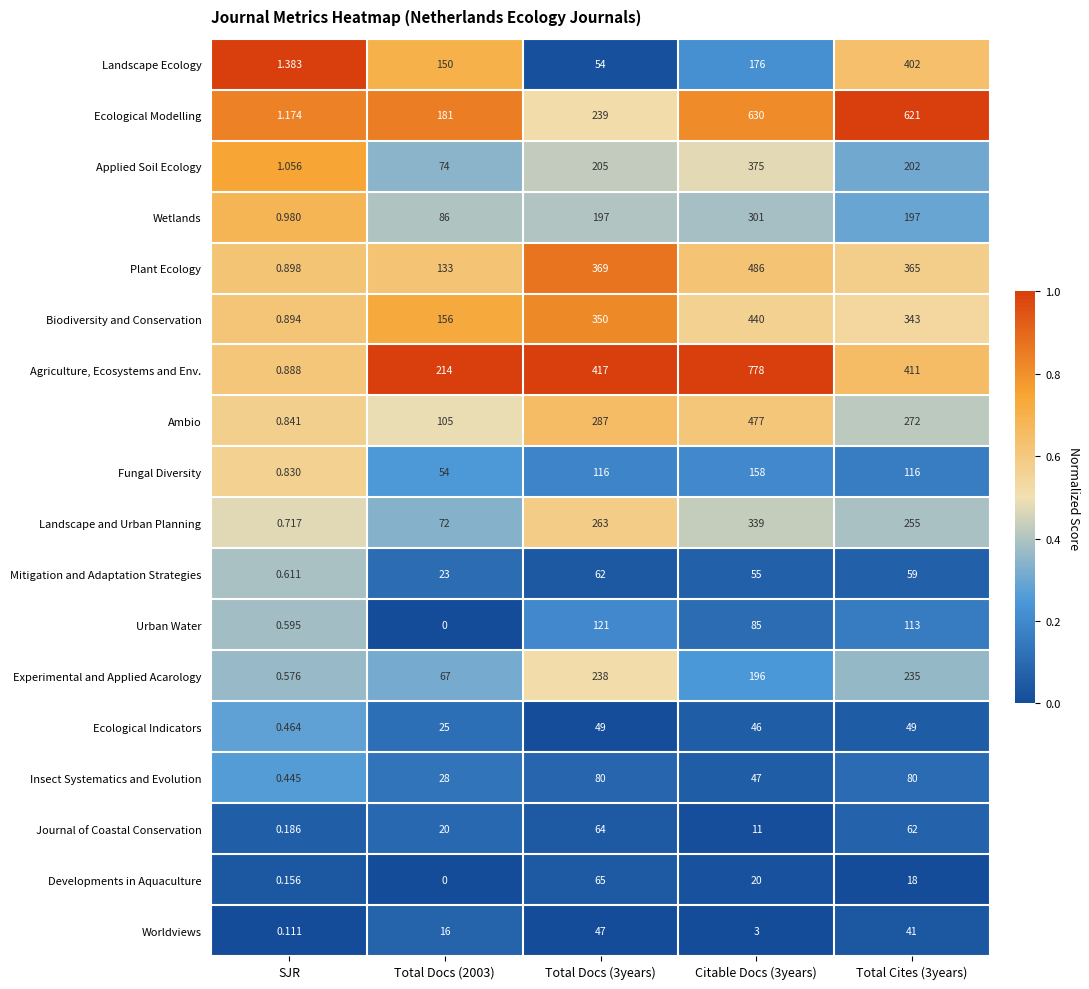

Rank the series by their maximum value, from highest to lowest.

Agriculture, Ecosystems and Env., Ecological Modelling, Plant Ecology, Ambio, Biodiversity and Conservation, Landscape Ecology, Applied Soil Ecology, Landscape and Urban Planning, Wetlands, Experimental and Applied Acarology, Fungal Diversity, Urban Water, Insect Systematics and Evolution, Developments in Aquaculture, Journal of Coastal Conservation, Mitigation and Adaptation Strategies, Ecological Indicators, Worldviews